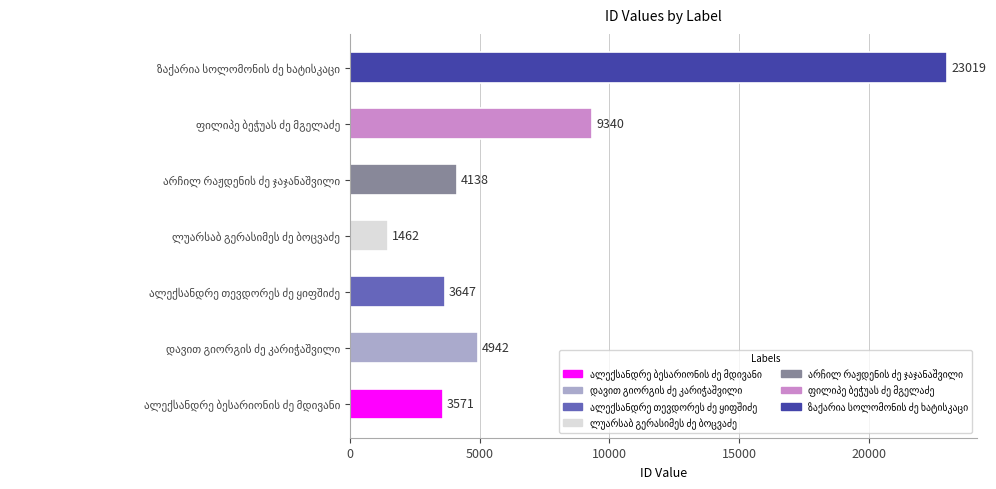

What is the minimum value shown in the chart?

1462